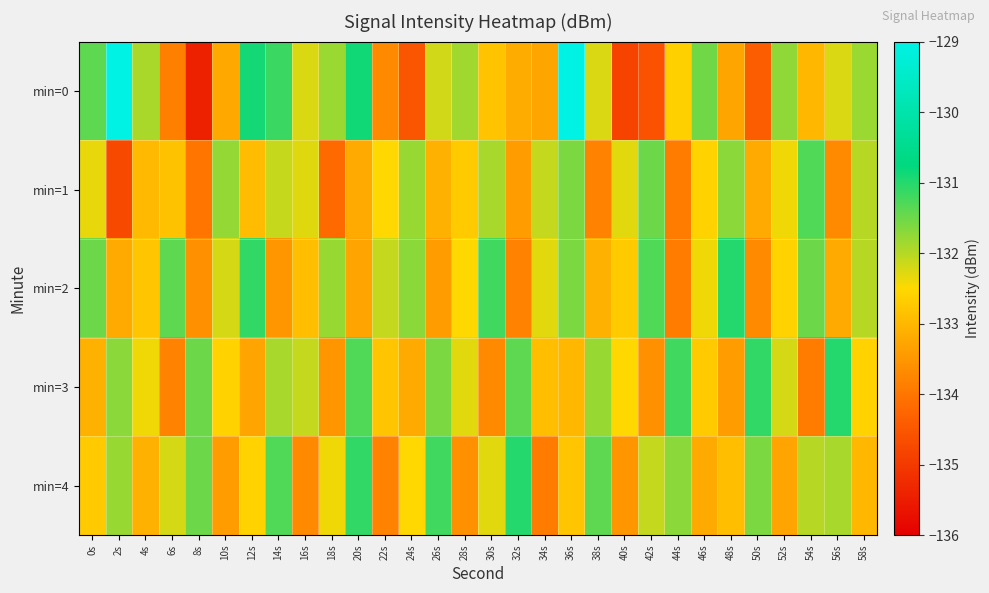

How many distinct data groups are displayed?

5